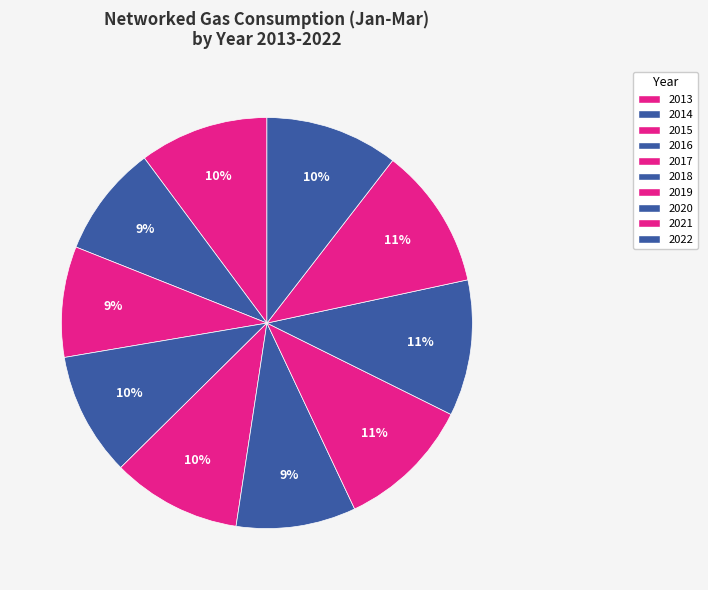

To the nearest percent, what is the difference between the 2018 and 2015 slice percentages?

1%